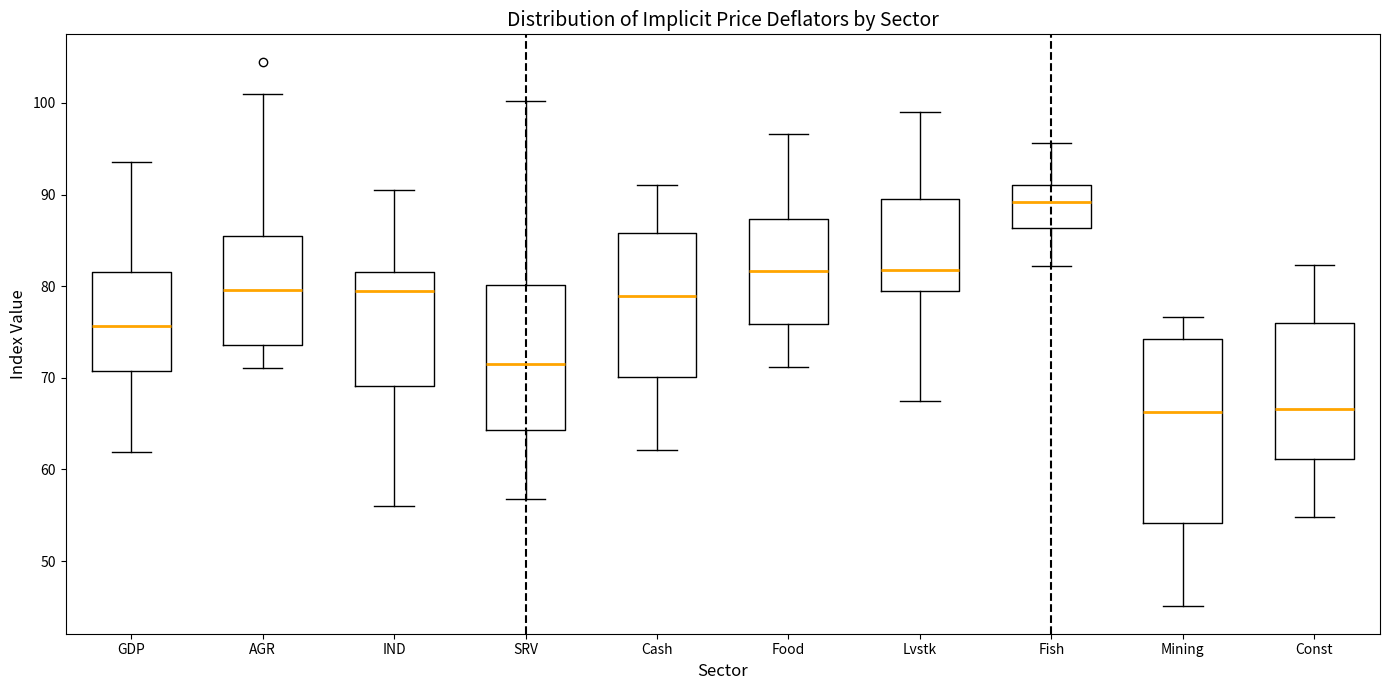

Reading left to right, read every box against the y-axis: the position of its median line, the range the box covers, and the ends of its whiskers. The values are not printed on the chart, so give them approximately, as read against the axis.

GDP: median 76, box 71 to 82, whiskers 62 to 94
AGR: median 80, box 74 to 86, whiskers 71 to 101
IND: median 79, box 69 to 82, whiskers 56 to 90
SRV: median 71, box 64 to 80, whiskers 57 to 100
Cash: median 79, box 70 to 86, whiskers 62 to 91
Food: median 82, box 76 to 87, whiskers 71 to 97
Lvstk: median 82, box 80 to 89, whiskers 67 to 99
Fish: median 89, box 86 to 91, whiskers 82 to 96
Mining: median 66, box 54 to 74, whiskers 45 to 77
Const: median 67, box 61 to 76, whiskers 55 to 82